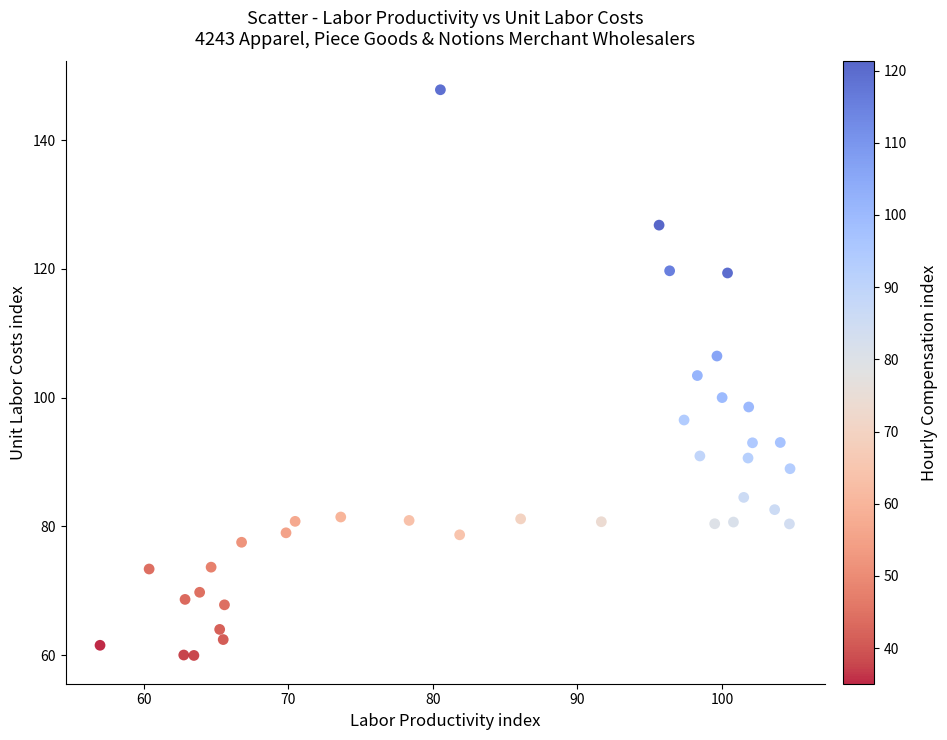

What is the range of X values (max minus min)?

47.7